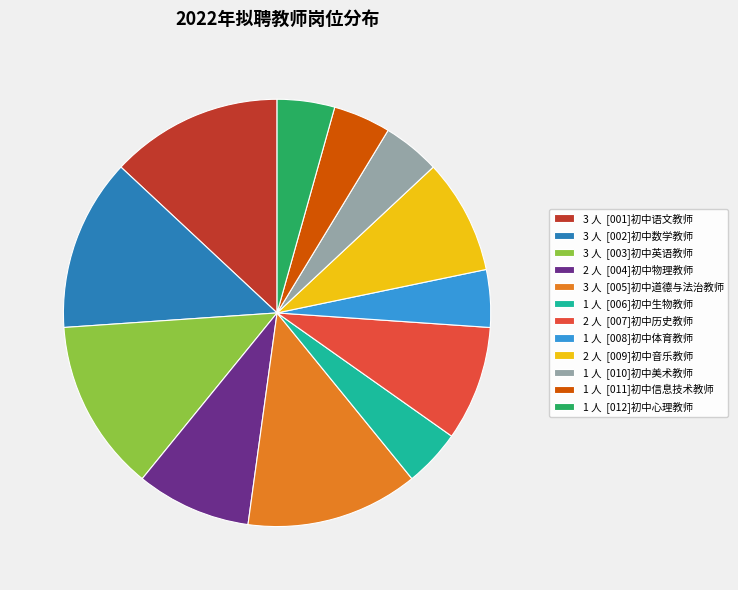

Between 1 人 [010]初中美术教师 and 3 人 [005]初中道德与法治教师, which is larger?

3 人 [005]初中道德与法治教师